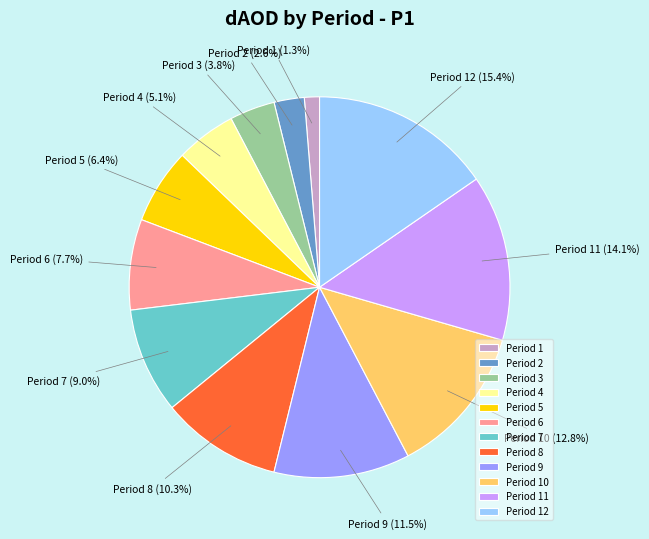

How many slices are in this pie chart?

12